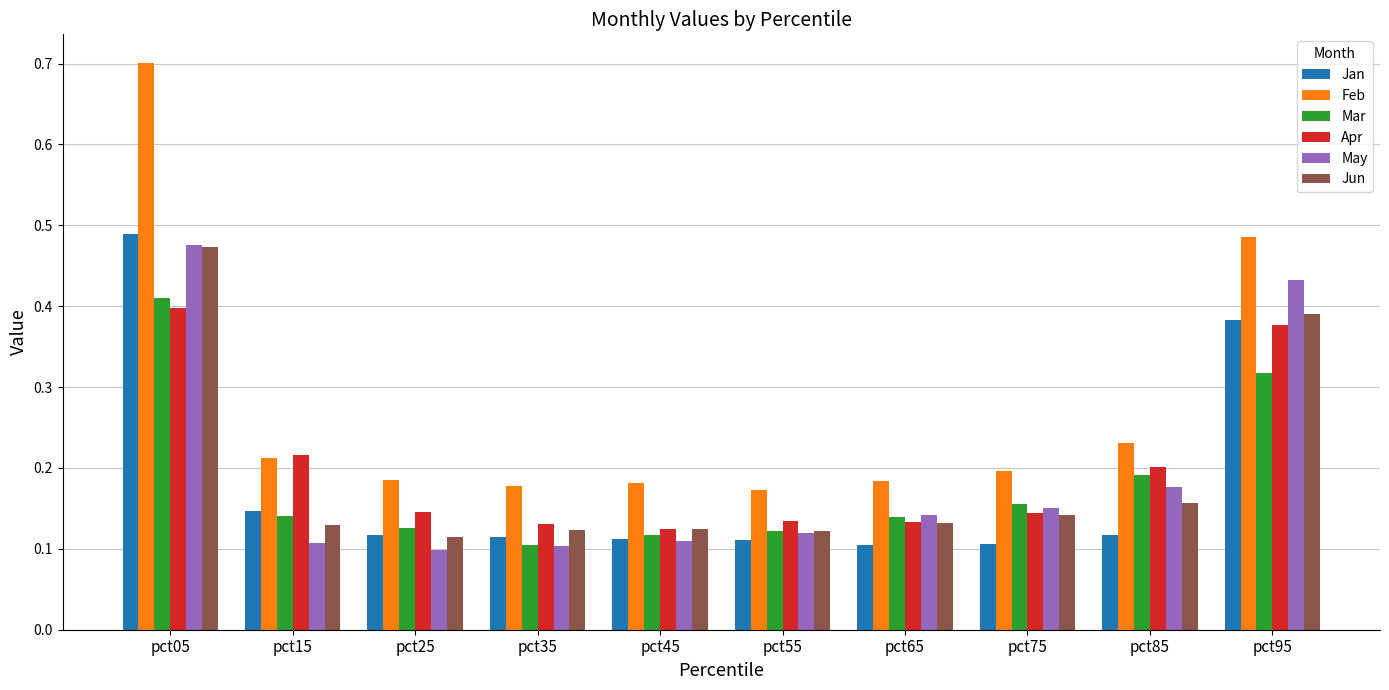

What is the sum of all Jan values?

1.8